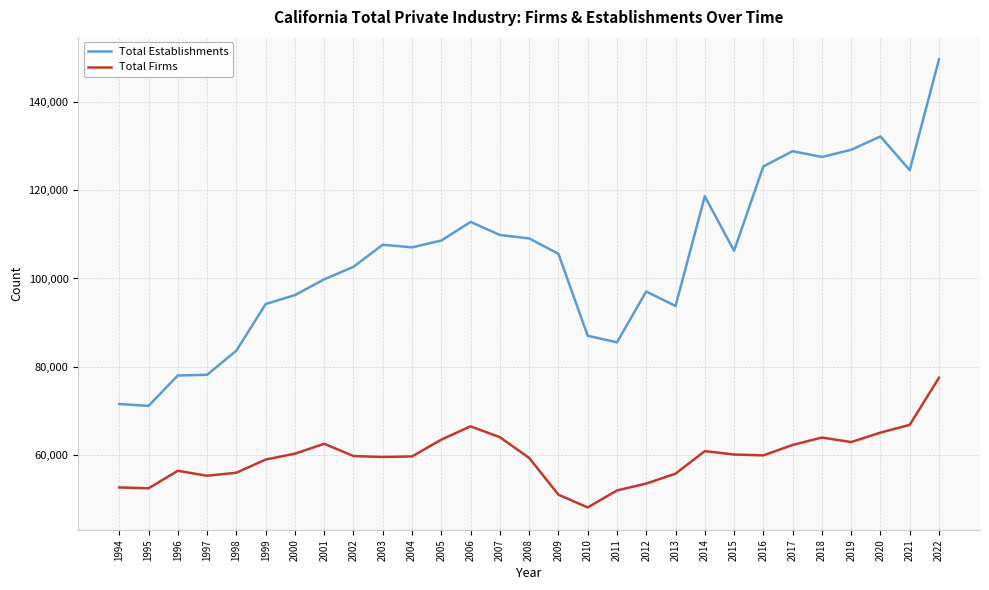

What is the sum of all Total Establishments values?

3042051